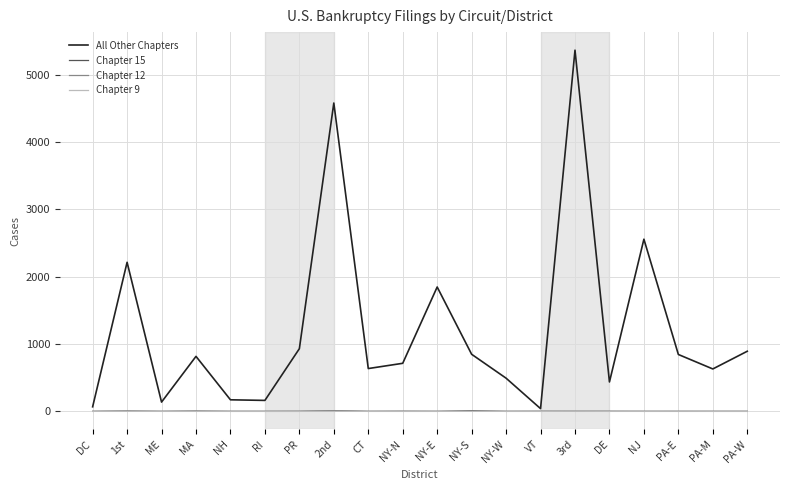

What are all the series names shown in the legend?

All Other Chapters, Chapter 15, Chapter 12, Chapter 9